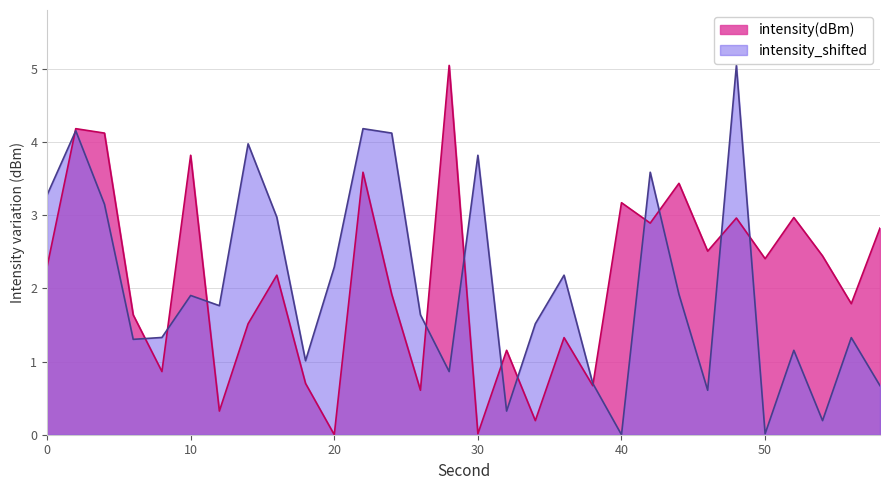

True or false: intensity_shifted and intensity(dBm) cross at least once.

True